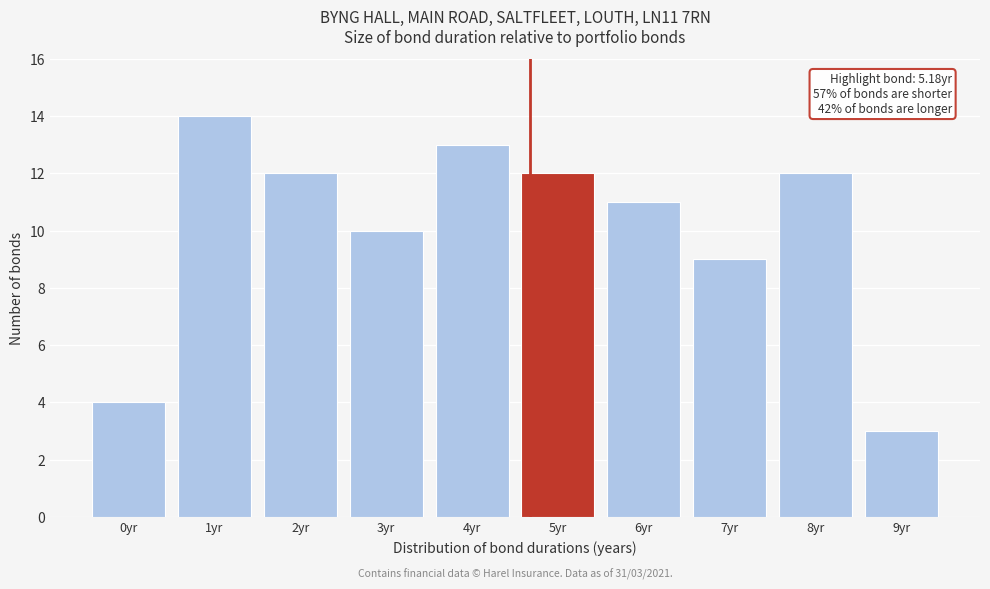

Reading left to right, extract all data points from this chart.

4	14	12	10	13	12	11	9	12	3